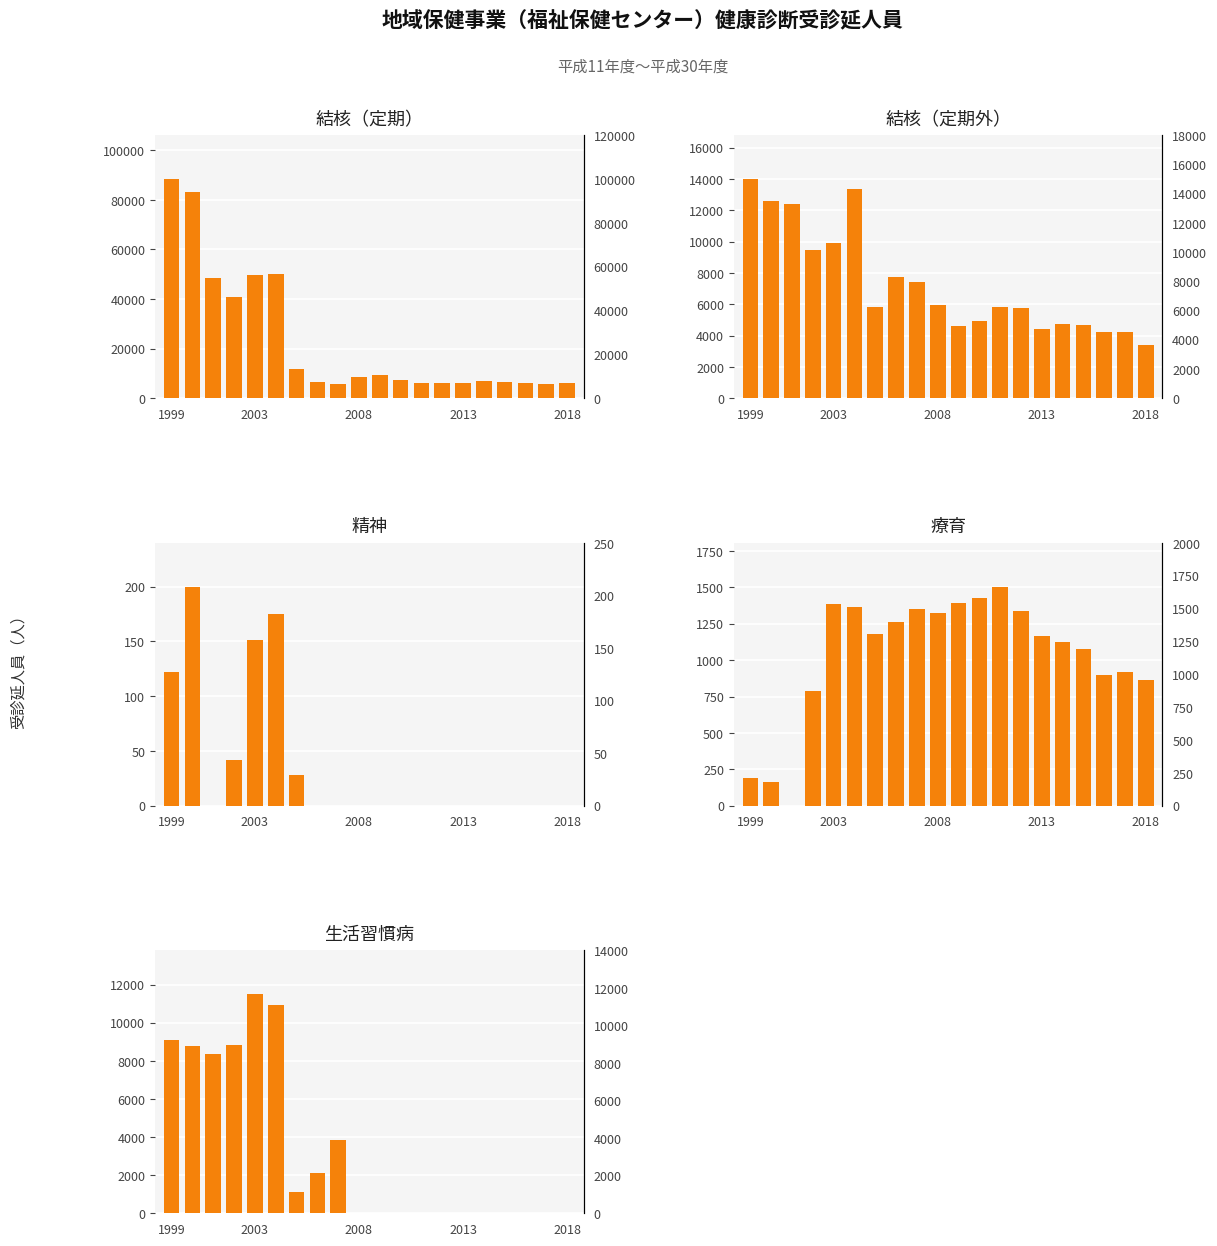

Is it true that 結核（定期） equals 6256 at 12?

True